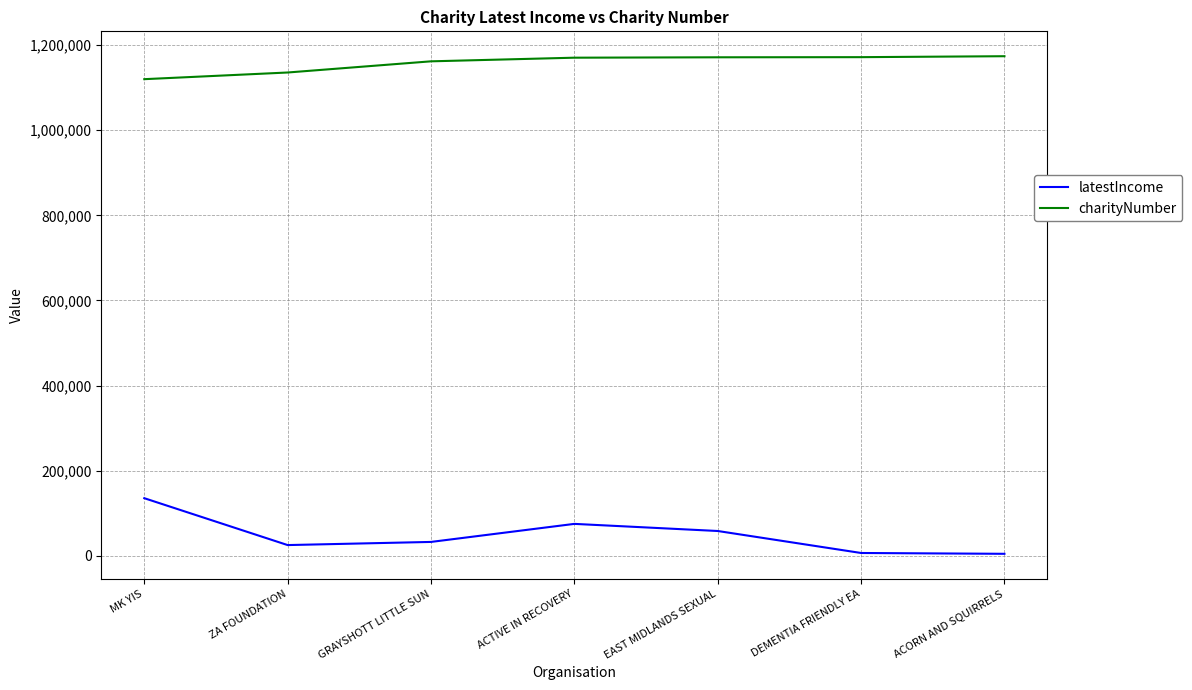

What position from the left is ZA FOUNDATION?

2